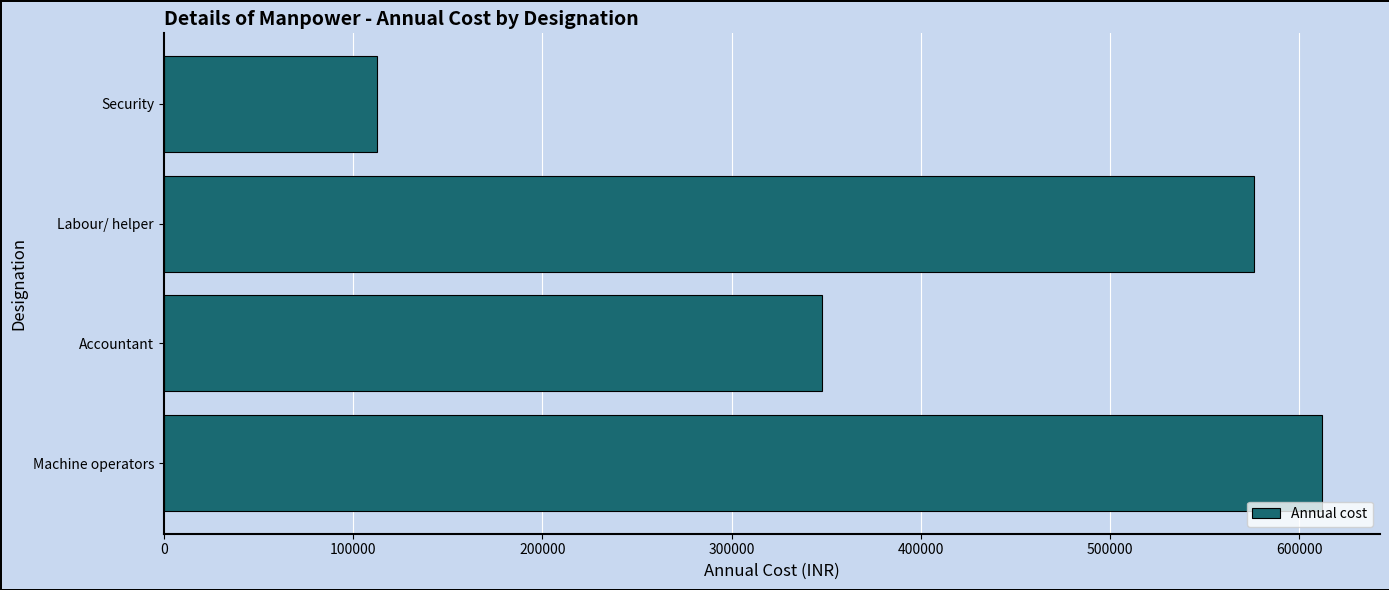

What is the change in value from Accountant to Labour/ helper?

+228000